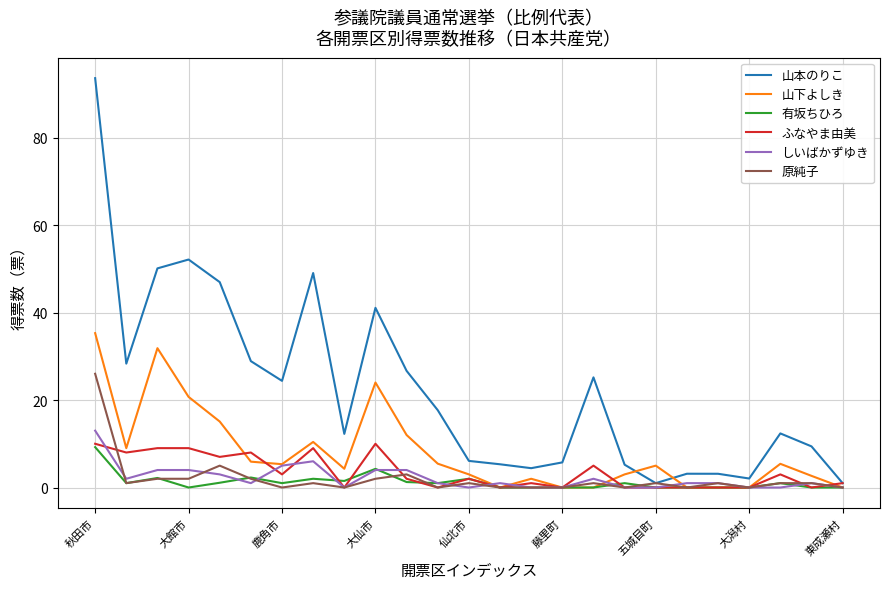

Which series has the widest spread of values?

山本のりこ